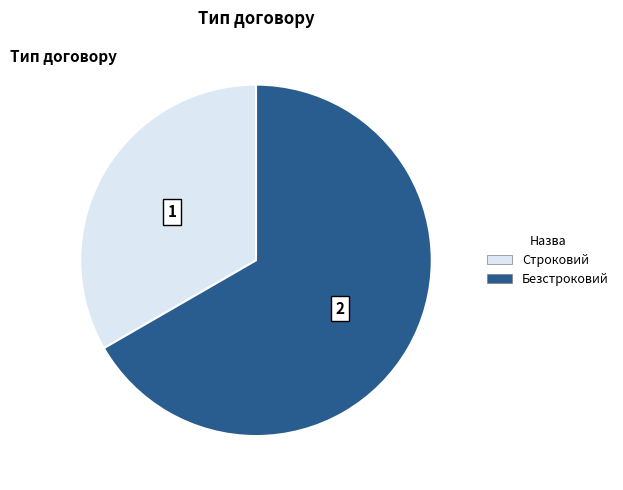

Does any single category account for the majority?

Yes